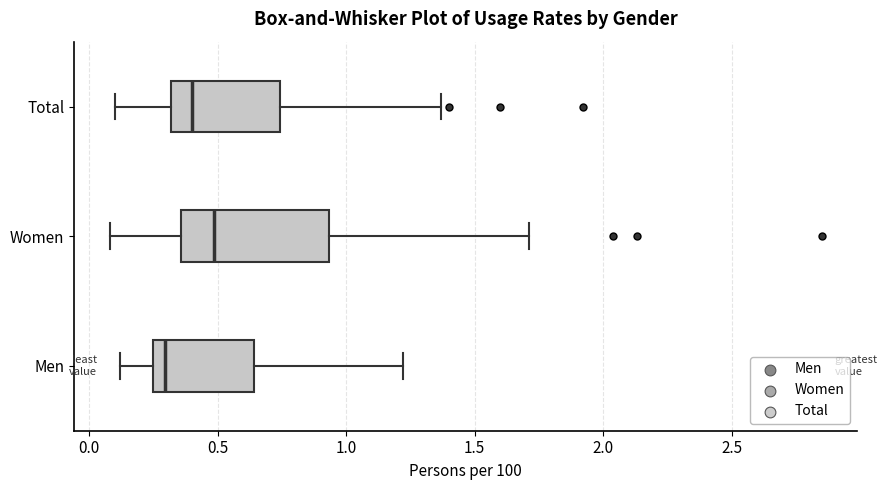

Reading bottom to top, transcribe this box plot: for each box, give where its median line is, the range the box spans, and where its two whiskers end, as read against the x-axis. The values are not printed on the chart, so give them approximately, as read against the axis.

Men: median 0.30, box 0.25 to 0.65, whiskers 0.10 to 1.20
Women: median 0.50, box 0.35 to 0.95, whiskers 0.10 to 1.70
Total: median 0.40, box 0.30 to 0.75, whiskers 0.10 to 1.35